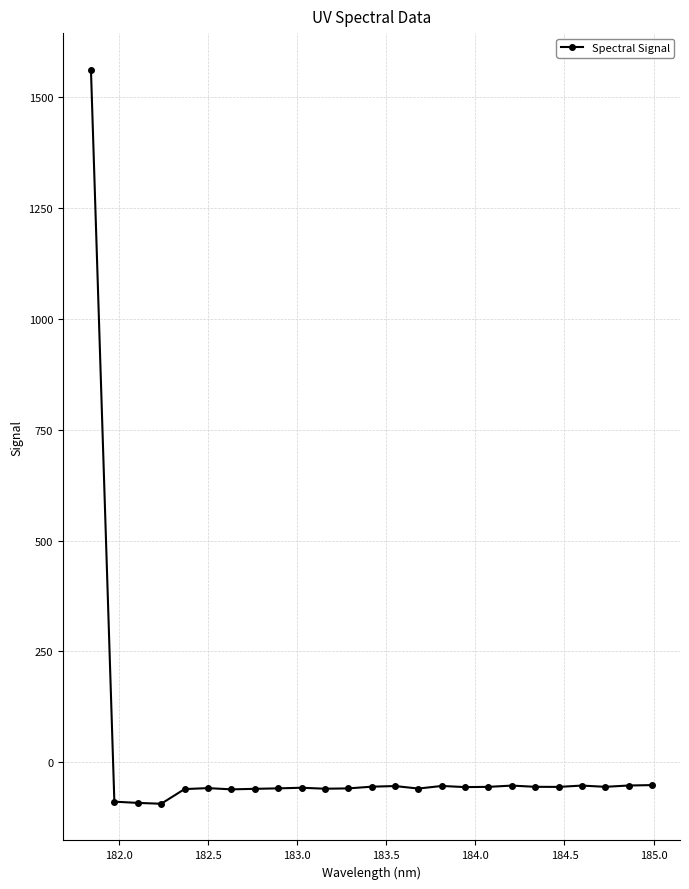

True or false: the data has more than 1 interior local peaks.

True